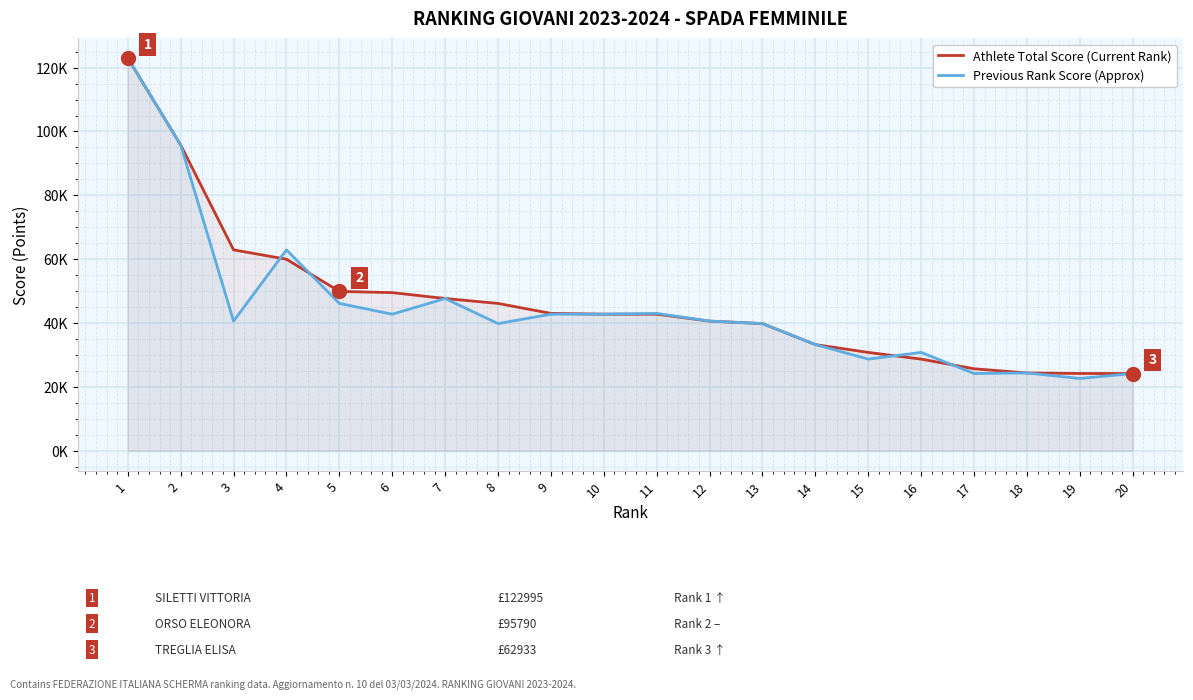

What is the average value of the Previous Rank Score (Approx) series?

44812.8